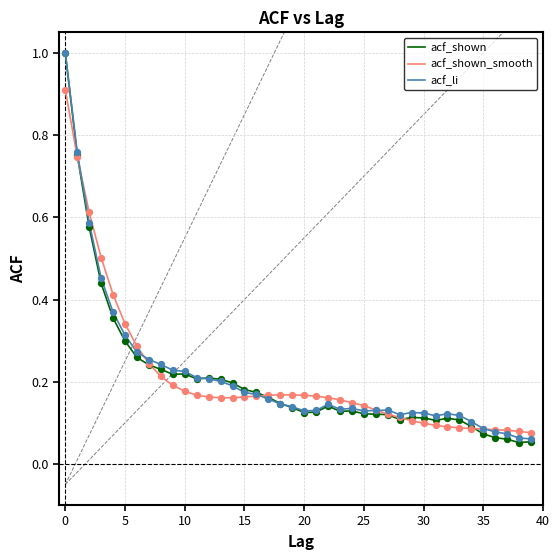

What is the highest value of the acf_shown_smooth series?

0.9